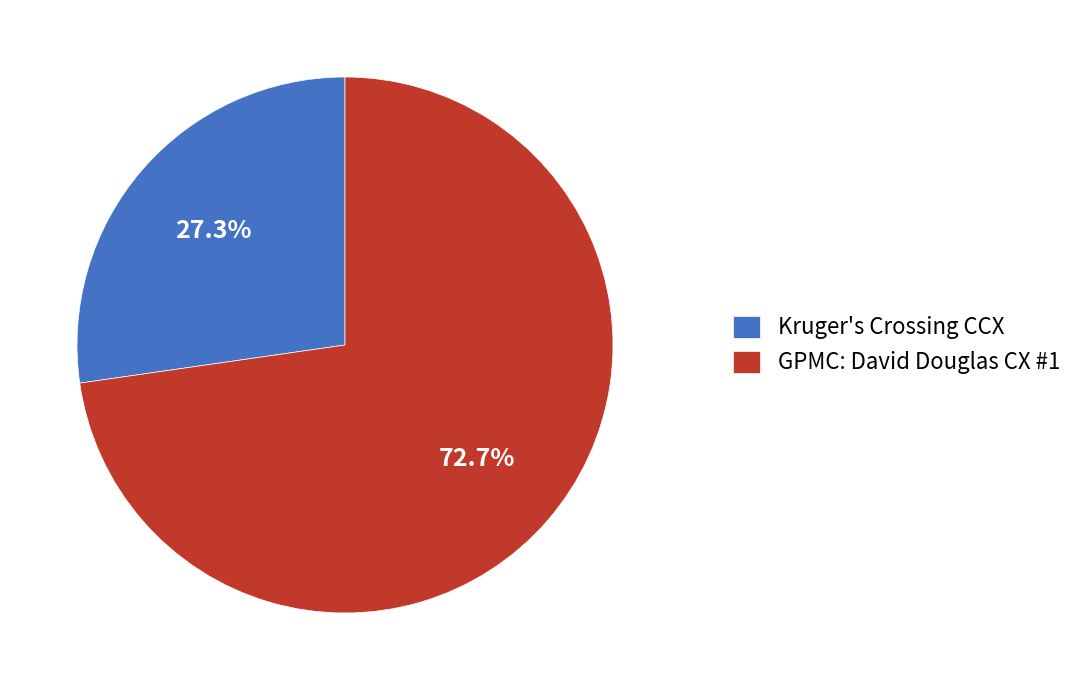

Does GPMC: David Douglas CX #1 account for over 50% of the chart?

Yes